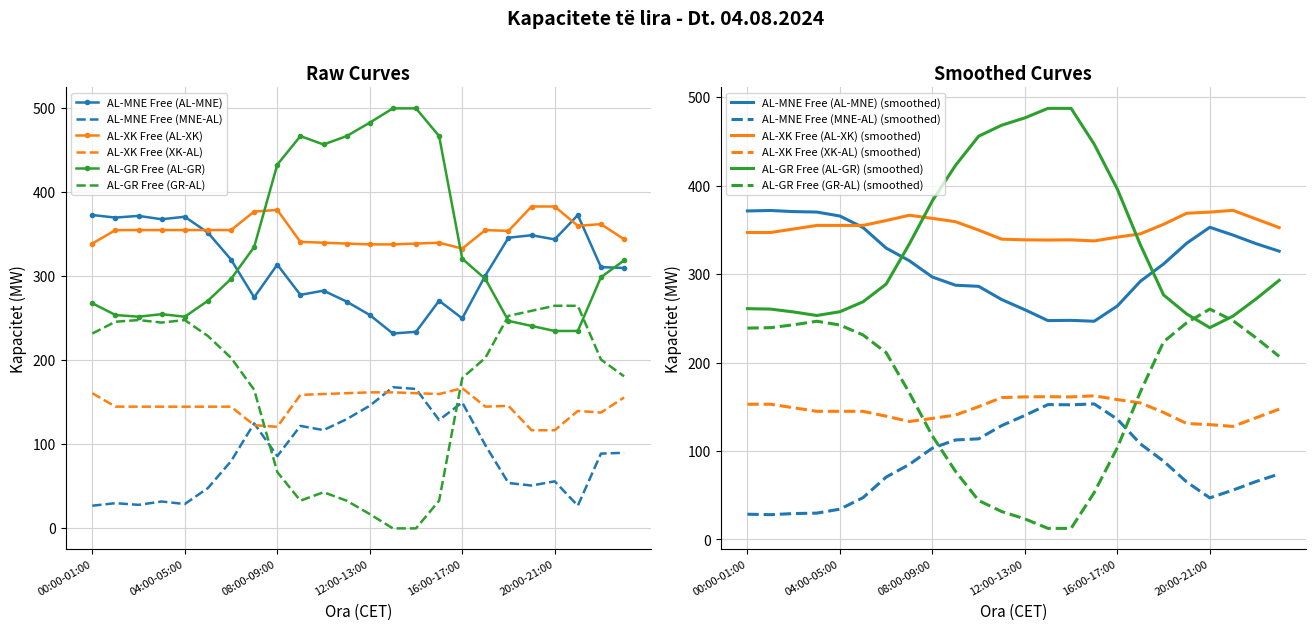

What is the highest value of the AL-GR Free (AL-GR) series?

500.0